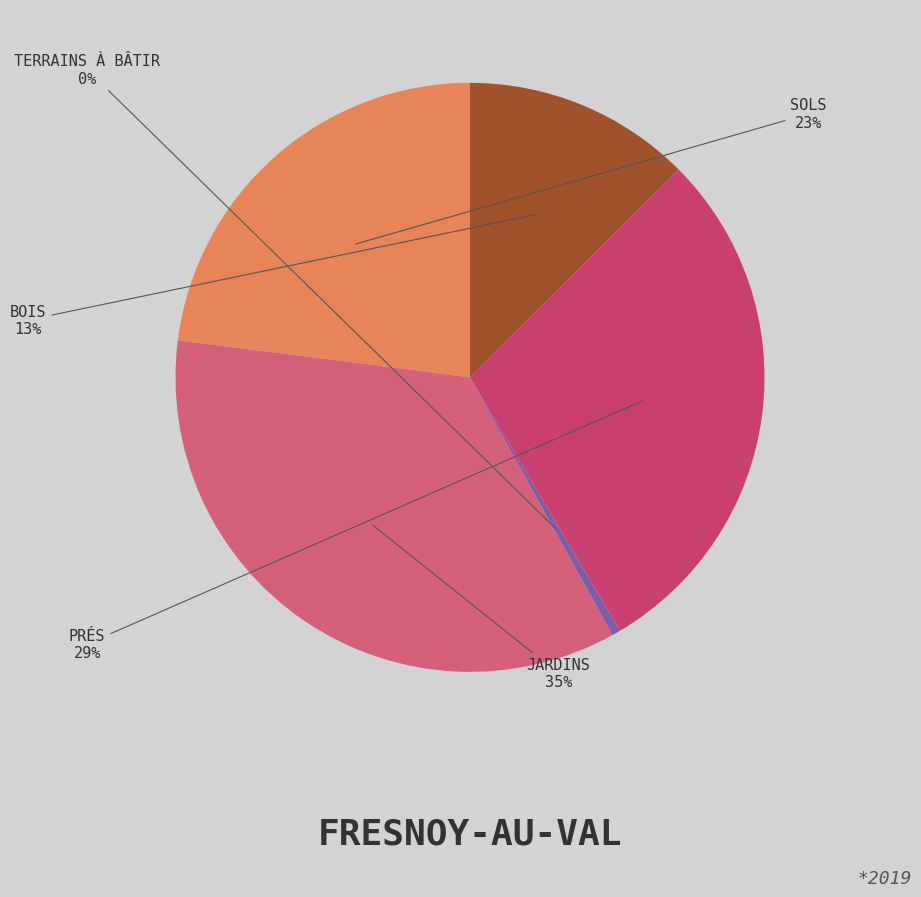

Count the number of slices in the pie.

5